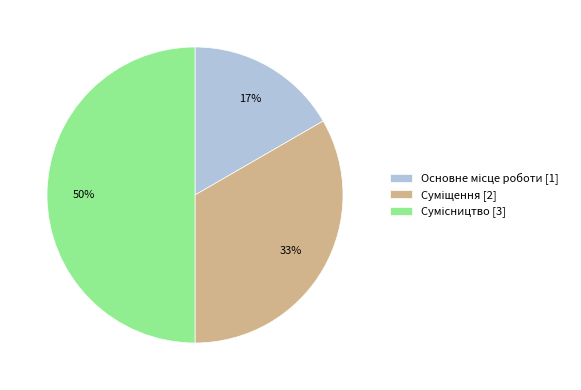

To the nearest percent, what is the difference between the largest and smallest slice percentages?

33%